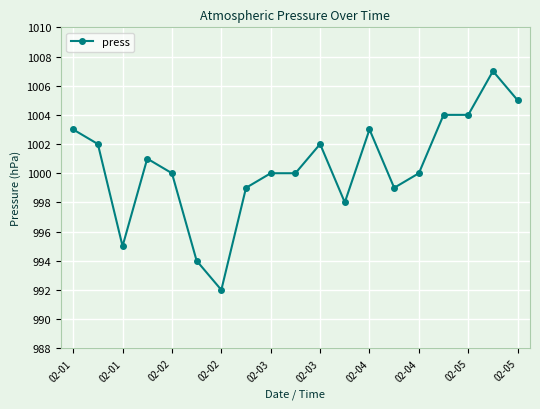

True or false: the data has more than 0 interior local peaks.

True